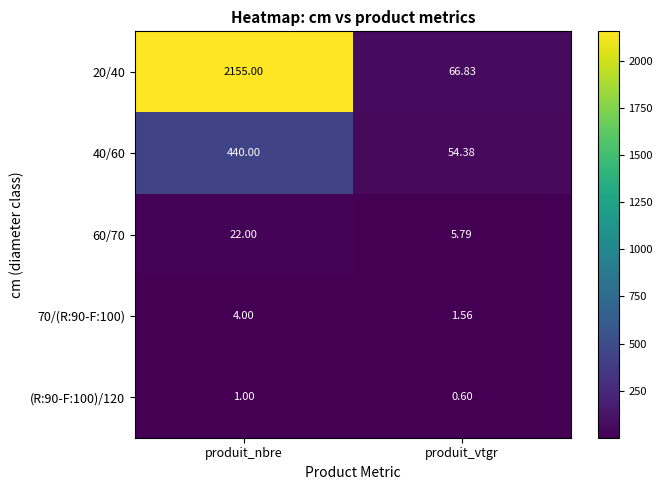

Which series has the largest range (max minus min)?

20/40